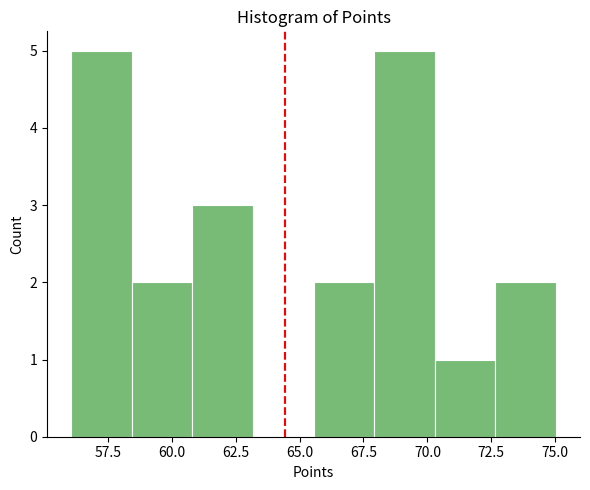

Reading left to right, transcribe this chart: for each bar, give the range it covers on the x-axis and its height. Neither the bar edges nor the heights are printed on the chart, so give them approximately, as read against the axes.

56.0 to 58.5: 5
58.5 to 61.0: 2
61.0 to 63.0: 3
63.0 to 65.5: 0
65.5 to 68.0: 2
68.0 to 70.5: 5
70.5 to 72.5: 1
72.5 to 75.0: 2